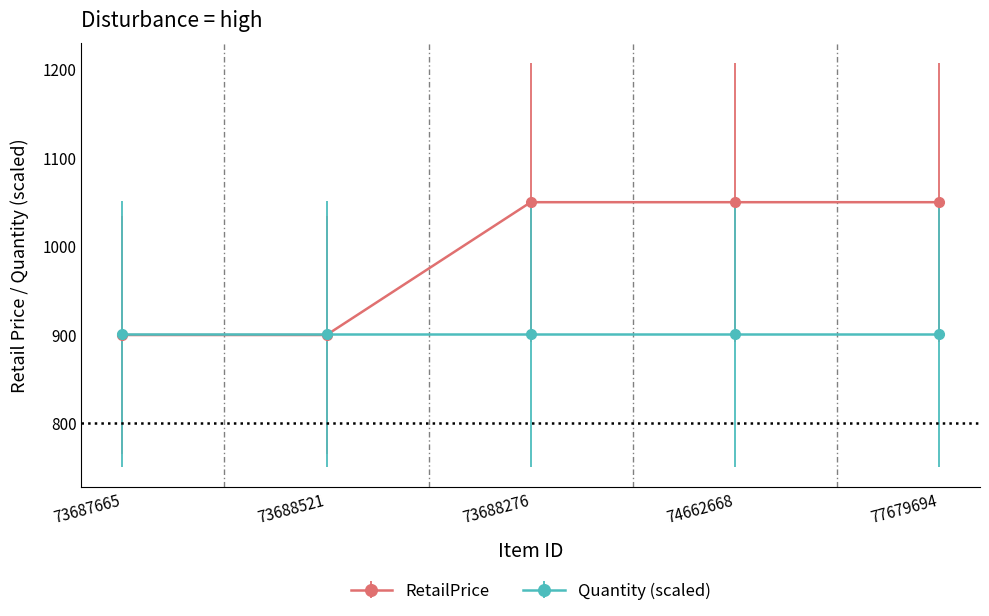

Which series has the largest range (max minus min)?

RetailPrice